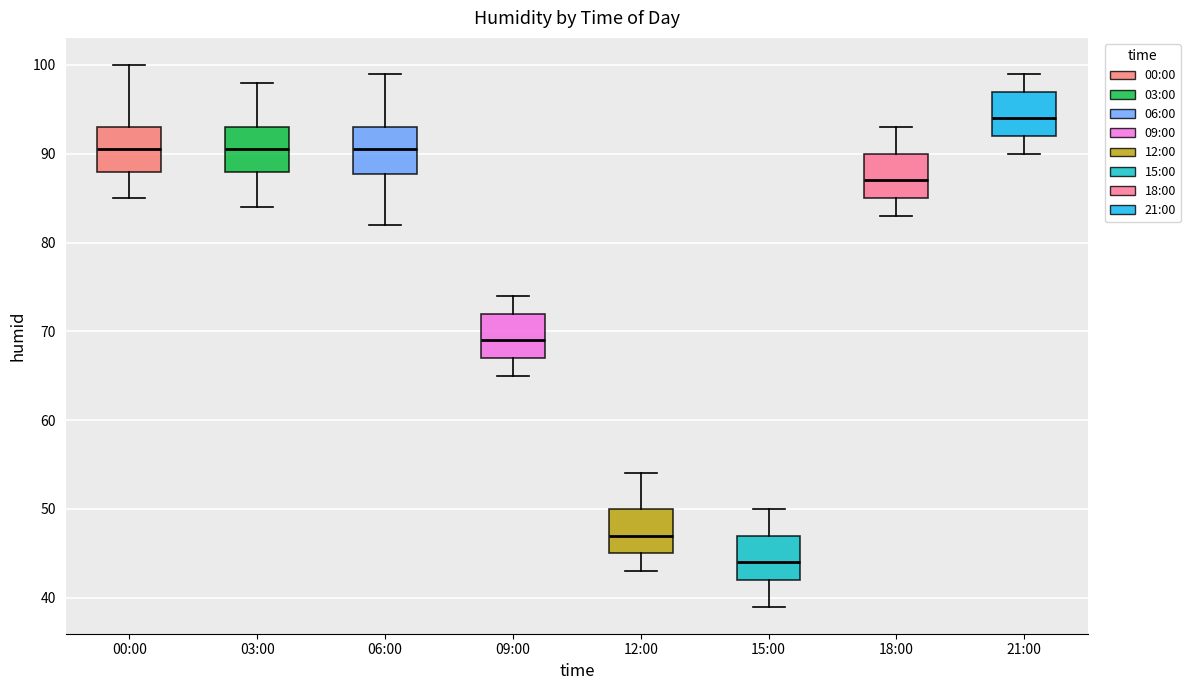

Reading left to right, transcribe this box plot: for each box, give where its median line is, the range the box spans, and where its two whiskers end, as read against the y-axis. The values are not printed on the chart, so give them approximately, as read against the axis.

00:00: median 91, box 88 to 93, whiskers 85 to 100
03:00: median 91, box 88 to 93, whiskers 84 to 98
06:00: median 91, box 88 to 93, whiskers 82 to 99
09:00: median 69, box 67 to 72, whiskers 65 to 74
12:00: median 47, box 45 to 50, whiskers 43 to 54
15:00: median 44, box 42 to 47, whiskers 39 to 50
18:00: median 87, box 85 to 90, whiskers 83 to 93
21:00: median 94, box 92 to 97, whiskers 90 to 99